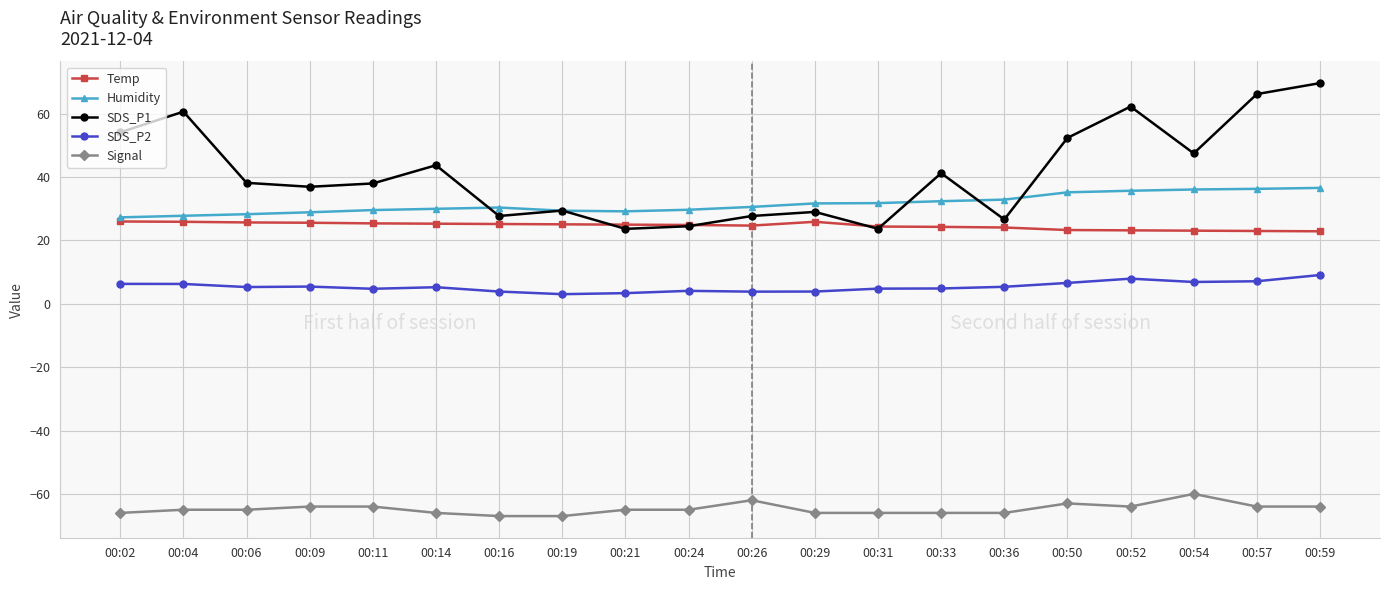

The value of SDS_P2 at 00:26 is 3.9. True or false?

True